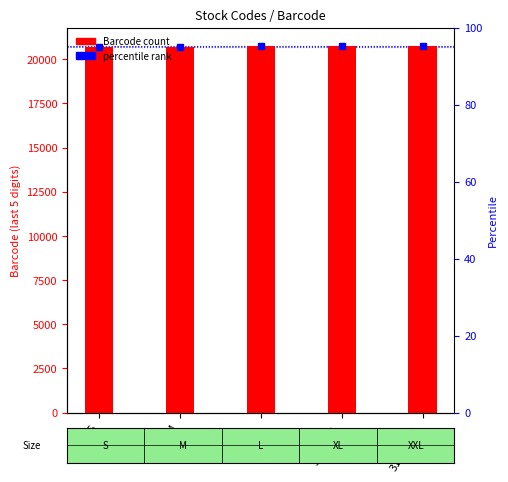

What is the average value?

20724